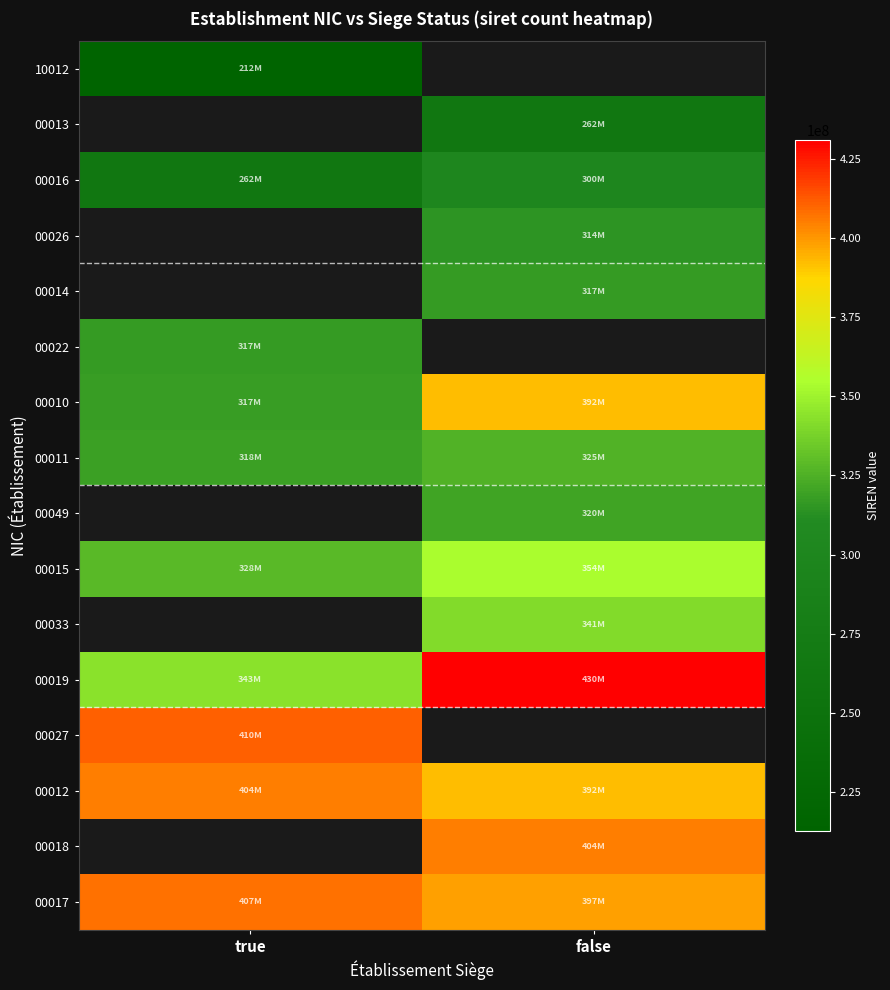

At which category does the chart reach its peak across all series?

false